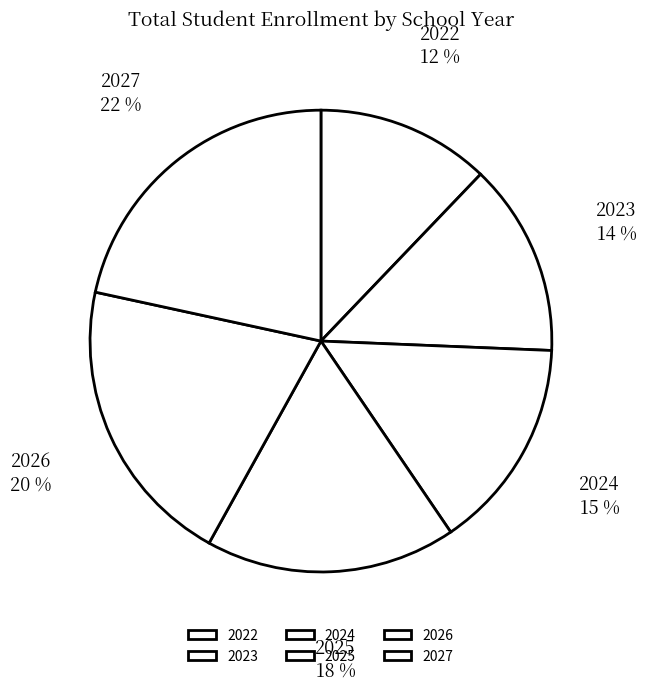

Is there a majority slice in this chart?

No